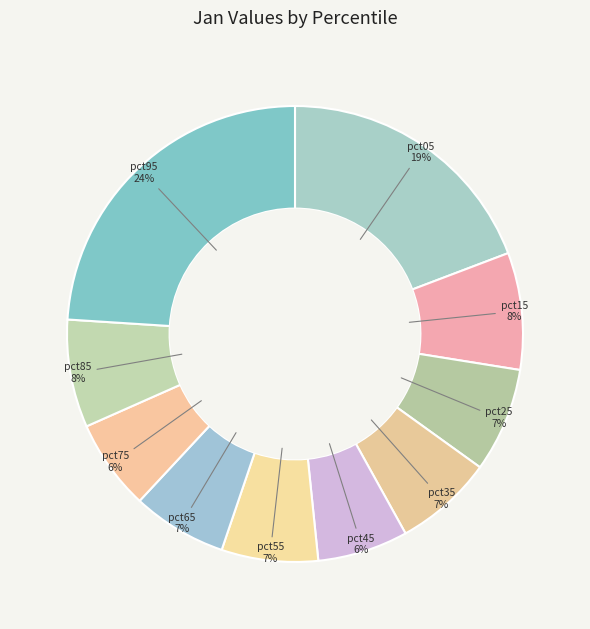

Does pct25 represent more than half of the total?

No